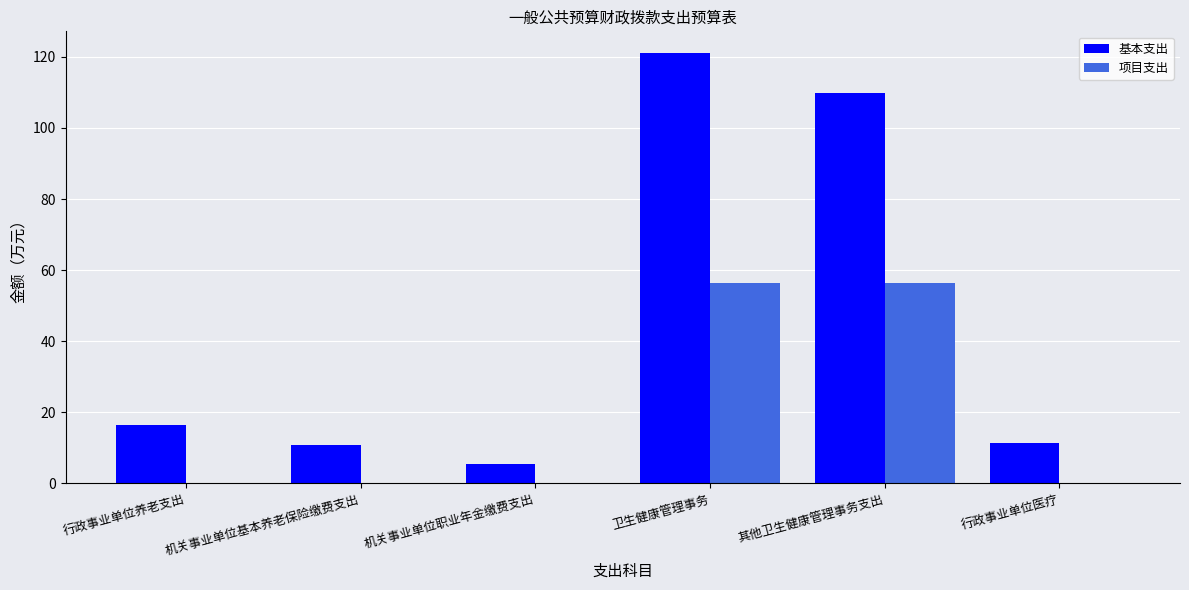

What is the greatest value displayed?

121.1